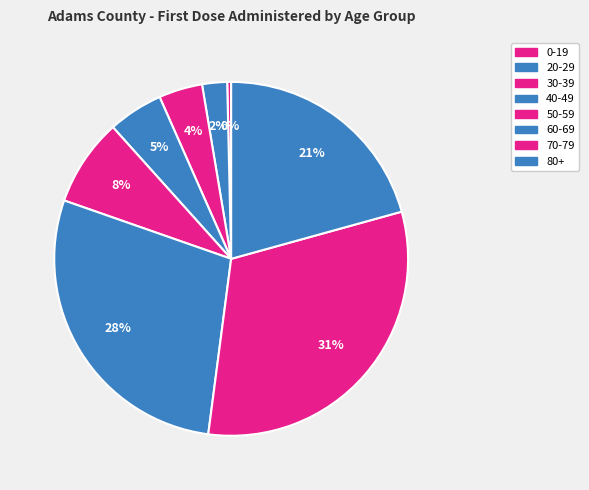

Does 20-29 represent more than half of the total?

No